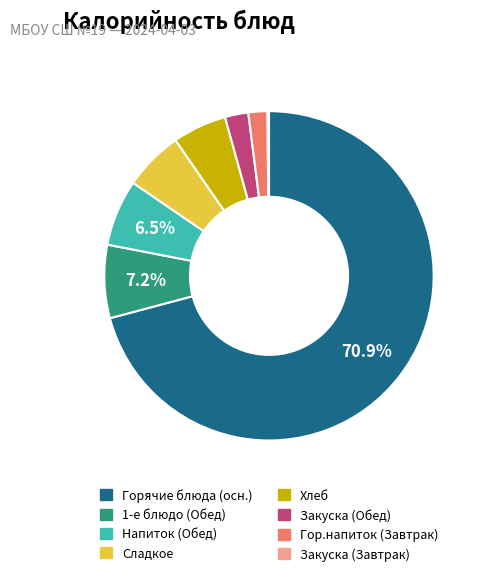

Is there any slice that represents more than half of the pie?

Yes